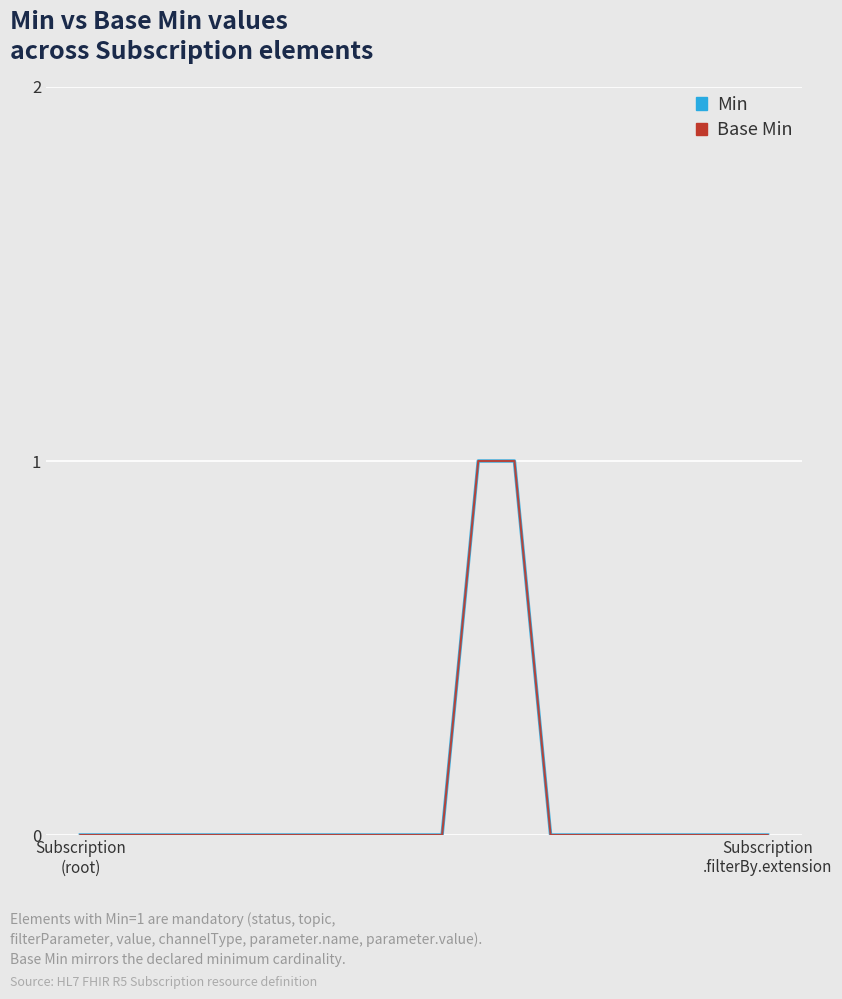

What is the maximum value for Base Min?

1